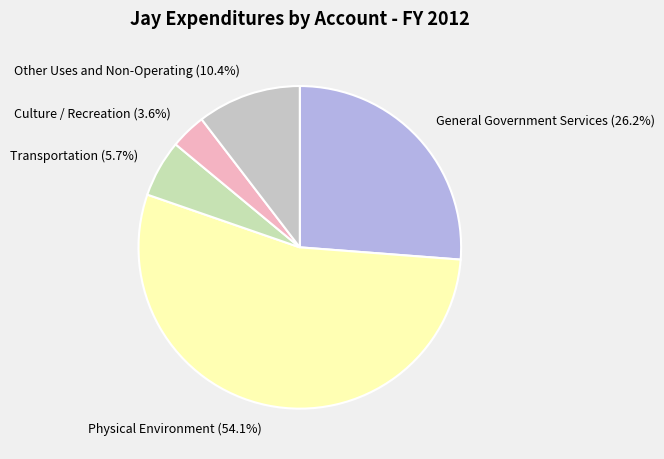

What percentage is NOT represented by Transportation?

94.3%